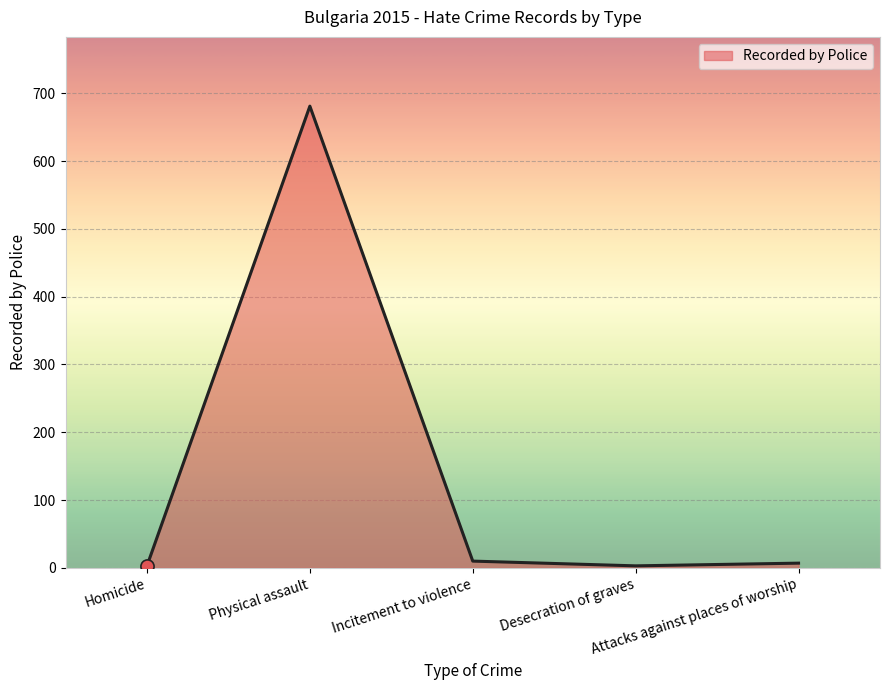

What is the change in value from Homicide to Incitement to violence?

+7